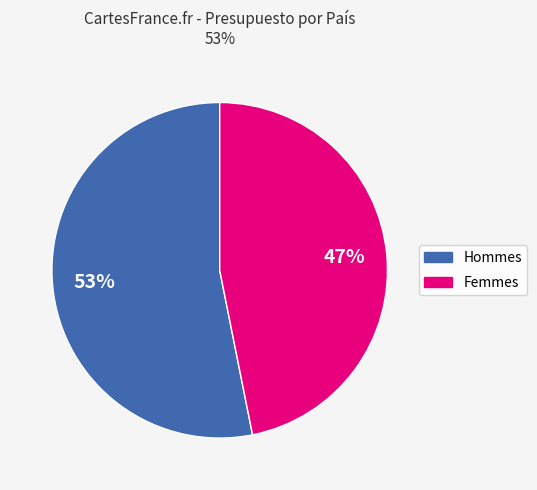

Does any single category account for the majority?

Yes